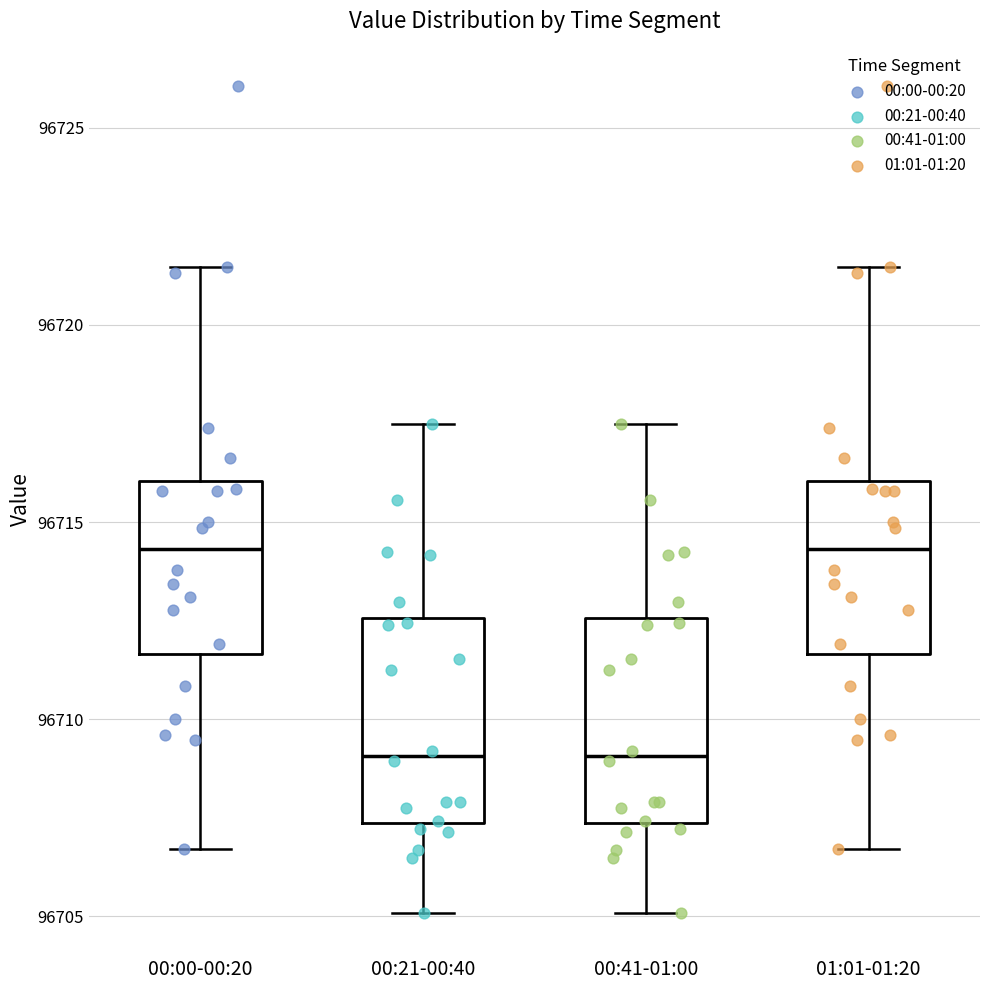

Reading left to right, transcribe this box plot: for each box, give where its median line is, the range the box spans, and where its two whiskers end, as read against the y-axis. The values are not printed on the chart, so give them approximately, as read against the axis.

00:00-00:20: median 96714.5, box 96711.5 to 96716.0, whiskers 96706.5 to 96721.5
00:21-00:40: median 96709.0, box 96707.5 to 96712.5, whiskers 96705.0 to 96717.5
00:41-01:00: median 96709.0, box 96707.5 to 96712.5, whiskers 96705.0 to 96717.5
01:01-01:20: median 96714.5, box 96711.5 to 96716.0, whiskers 96706.5 to 96721.5